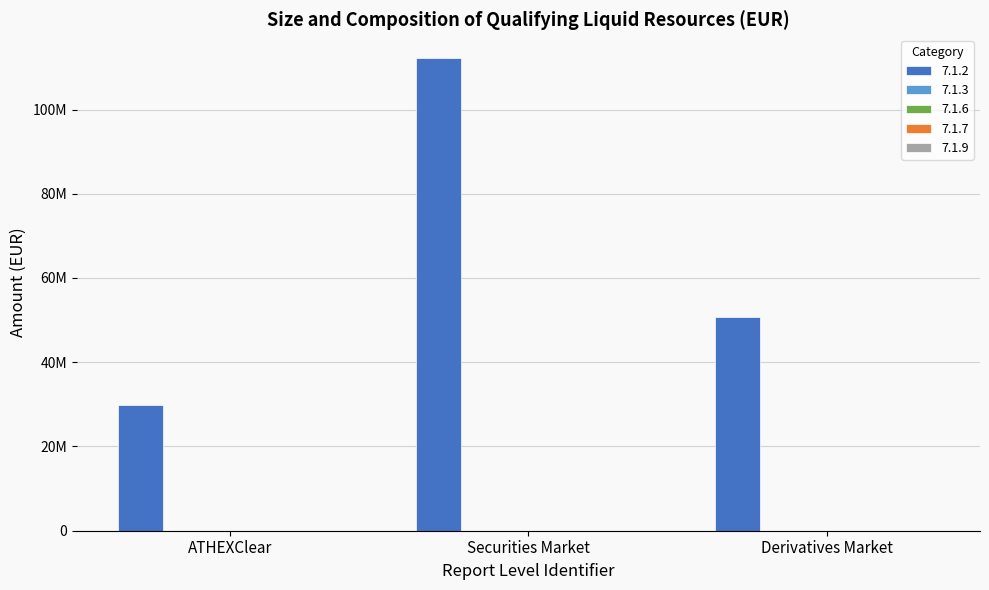

Reading left to right, list all the values displayed in this chart.

7.1.2: 29952191.0	112248556.2	50771982.2
7.1.3: 0.0	0.0	0.0
7.1.6: 0.0	0.0	0.0
7.1.7: 0.0	0.0	0.0
7.1.9: 0.0	0.0	0.0